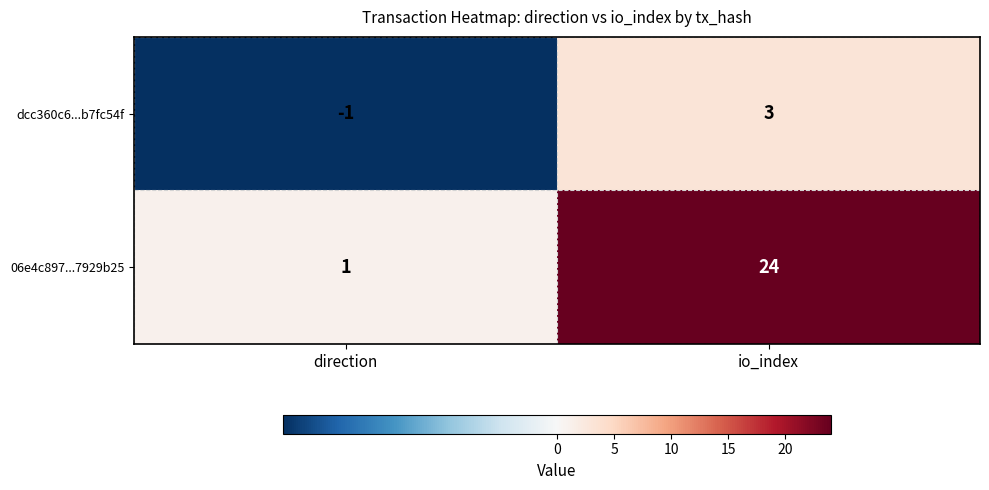

Between direction and io_index, which series saw the biggest shift?

06e4c897...7929b25